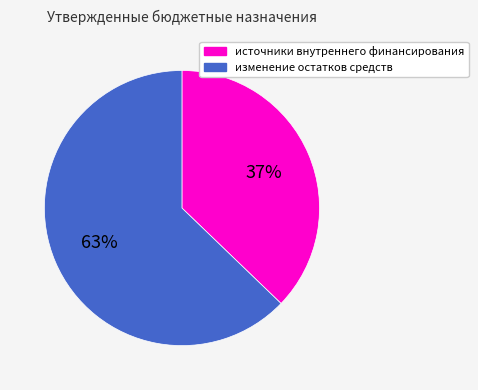

To the nearest percent, what is the difference between the изменение остатков средств and источники внутреннего финансирования slice percentages?

26%